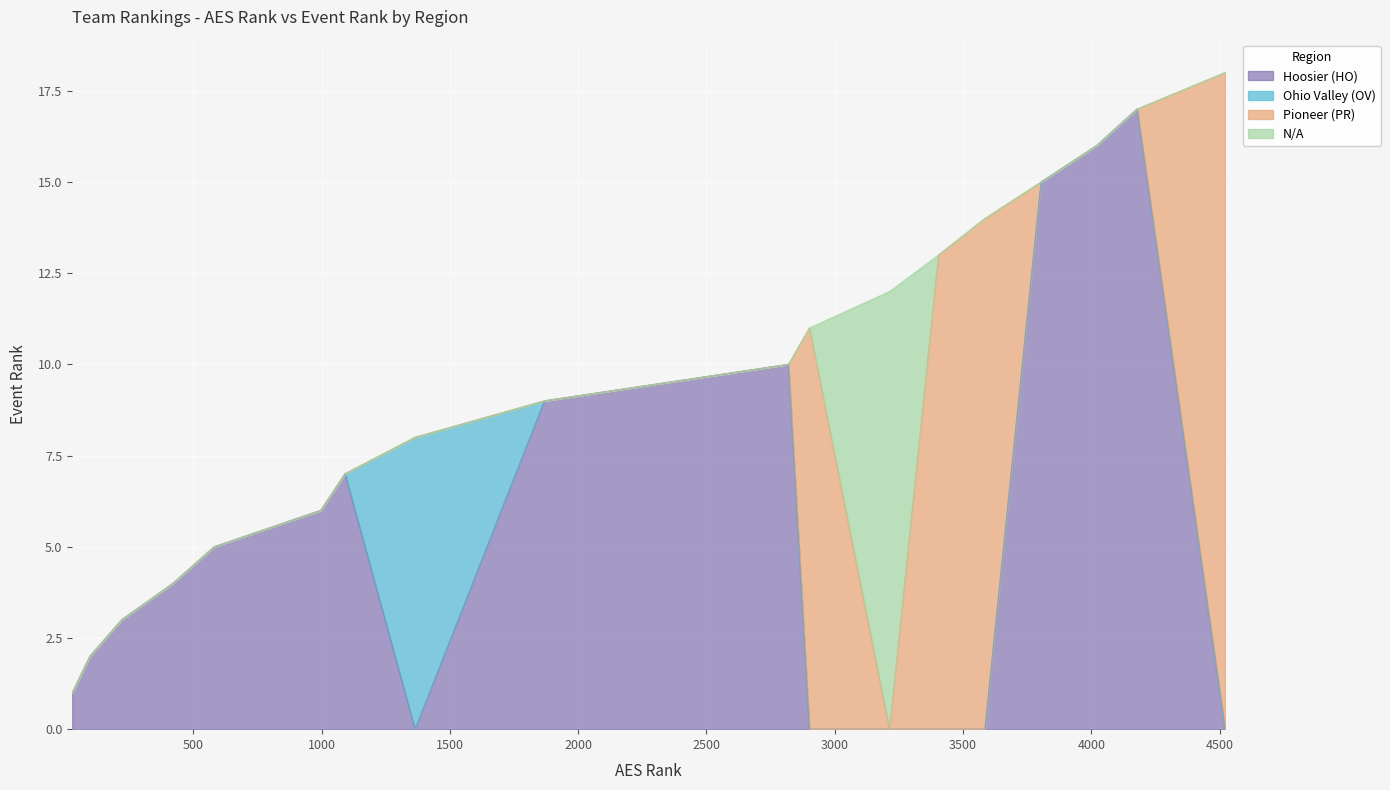

What is the maximum value for Hoosier (HO)?

17